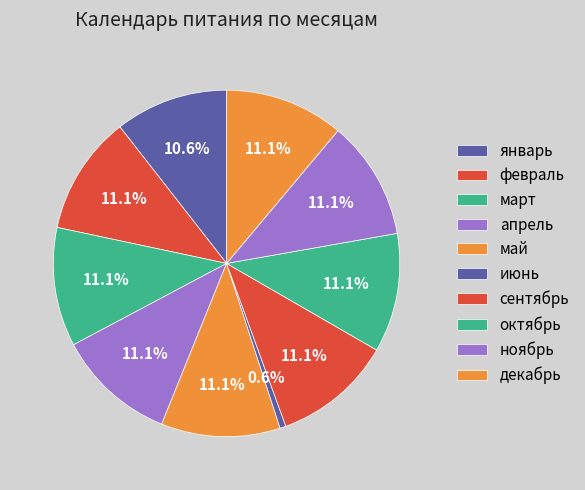

Is there a majority slice in this chart?

No